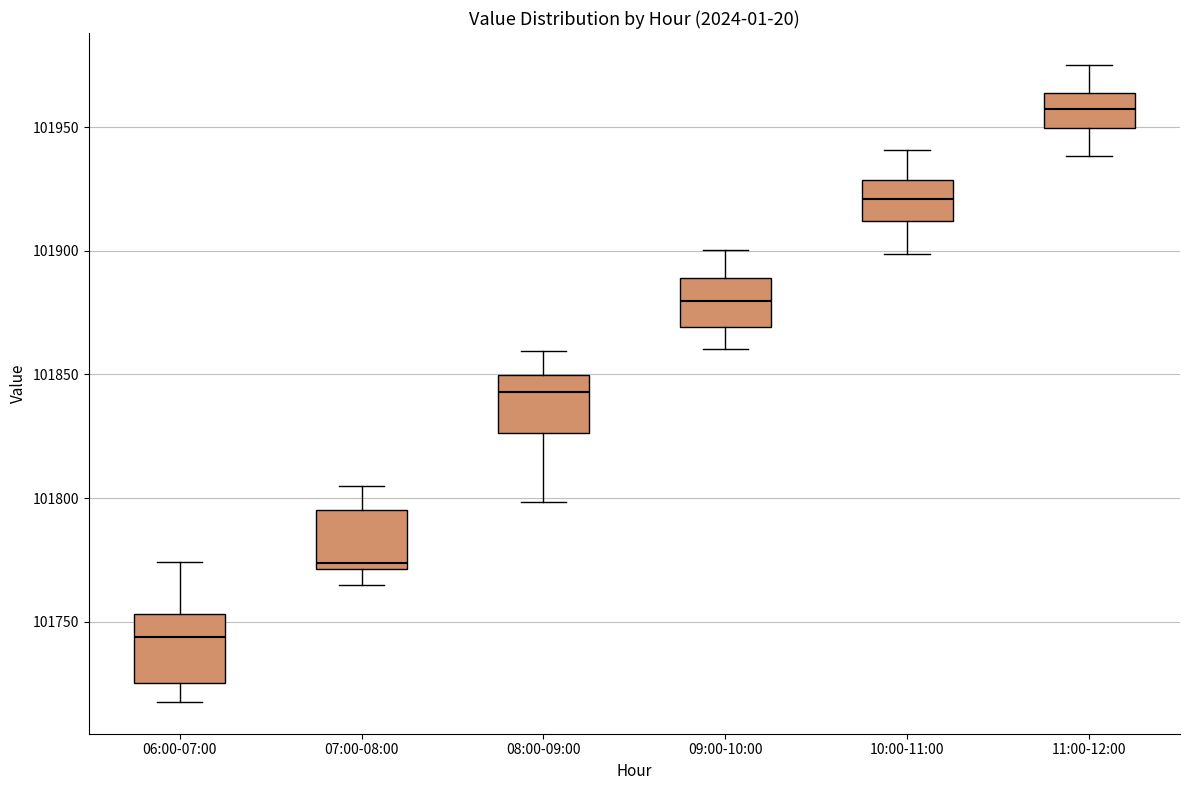

Reading left to right, read every box against the y-axis: the position of its median line, the range the box covers, and the ends of its whiskers. The values are not printed on the chart, so give them approximately, as read against the axis.

06:00-07:00: median 101745, box 101725 to 101755, whiskers 101720 to 101775
07:00-08:00: median 101775, box 101770 to 101795, whiskers 101765 to 101805
08:00-09:00: median 101845, box 101825 to 101850, whiskers 101800 to 101860
09:00-10:00: median 101880, box 101870 to 101890, whiskers 101860 to 101900
10:00-11:00: median 101920, box 101910 to 101930, whiskers 101900 to 101940
11:00-12:00: median 101955, box 101950 to 101965, whiskers 101940 to 101975